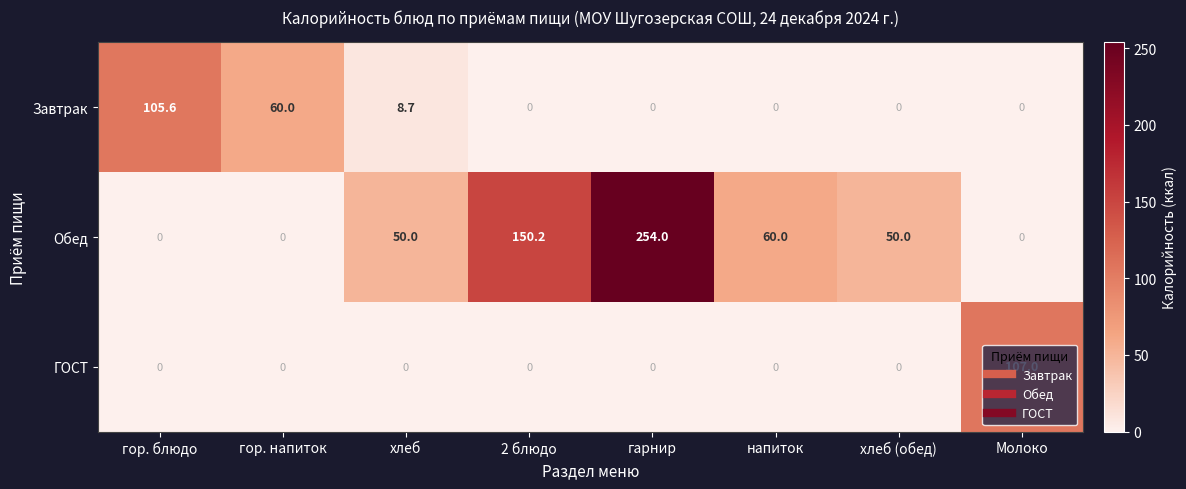

How many positive values does the Завтрак series have?

3